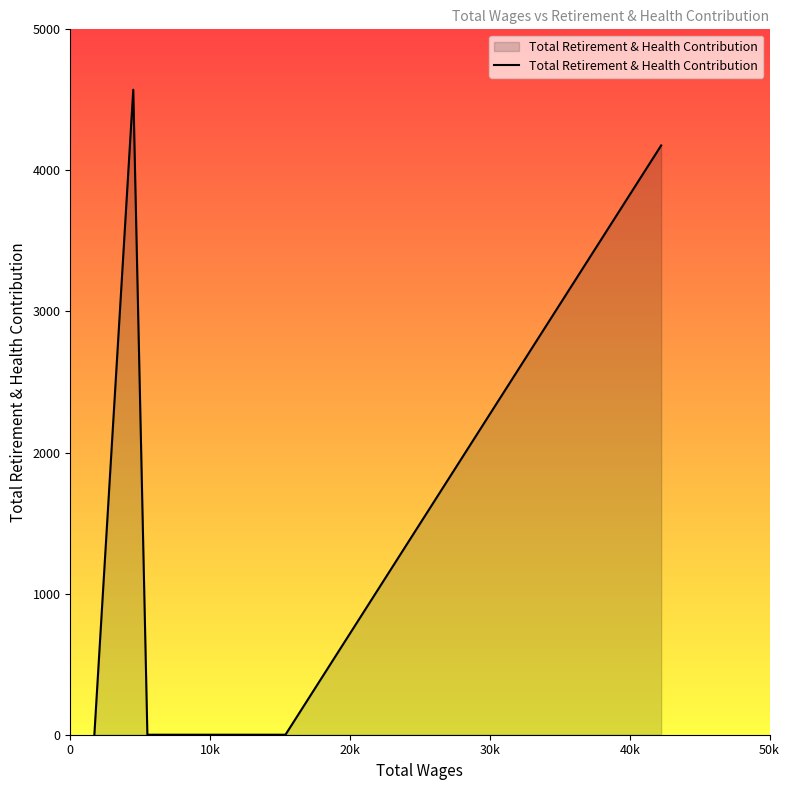

Reading left to right, what are all the values shown in this chart?

0	4572	0	0	4177